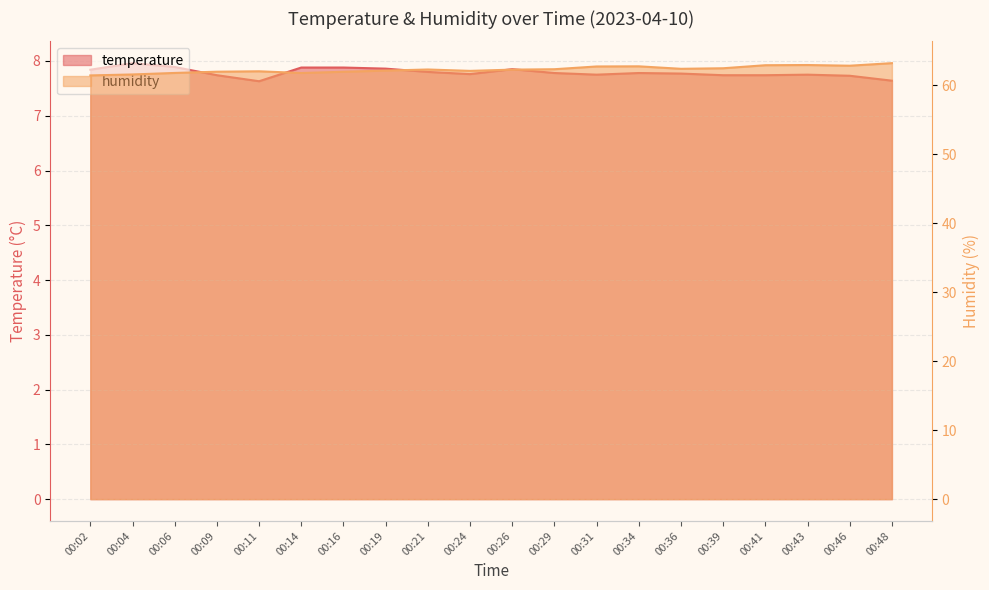

At how many categories does at least one series exceed 13?

20